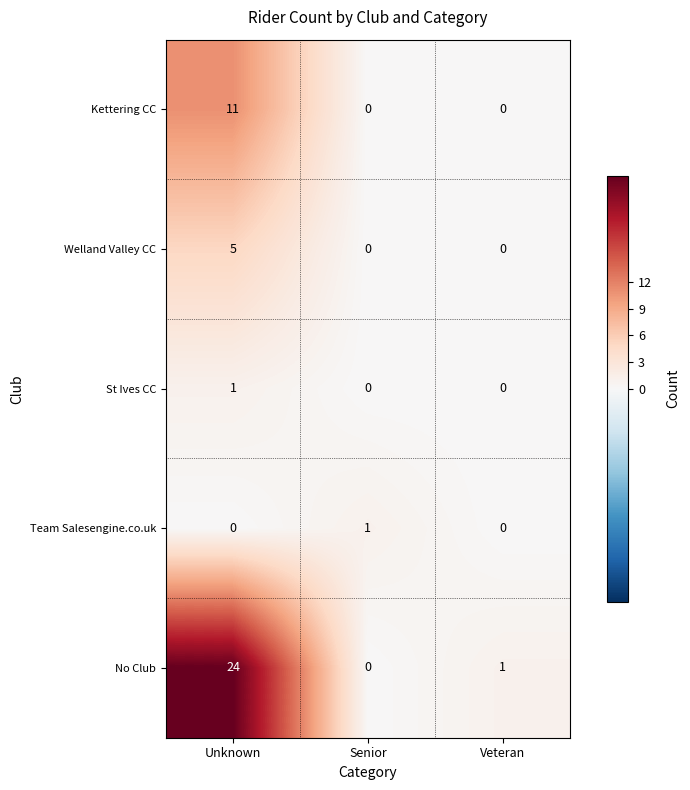

The St Ives CC series shows 0 at Veteran. True or false?

True